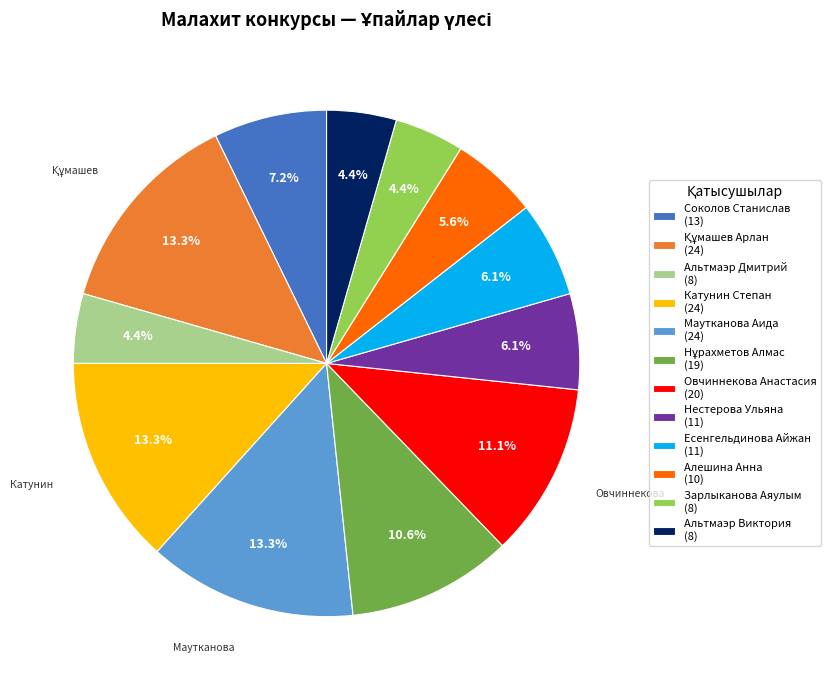

What portion of the pie excludes Катунин Степан?

86.7%